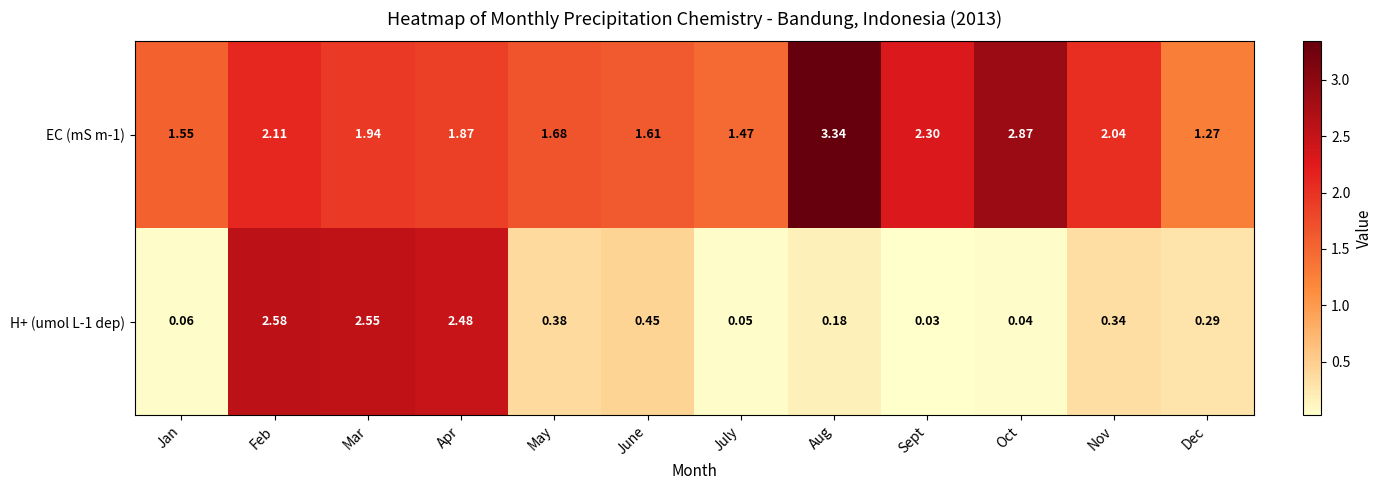

At which label does H+ (umol L-1 dep) reach its peak?

Feb